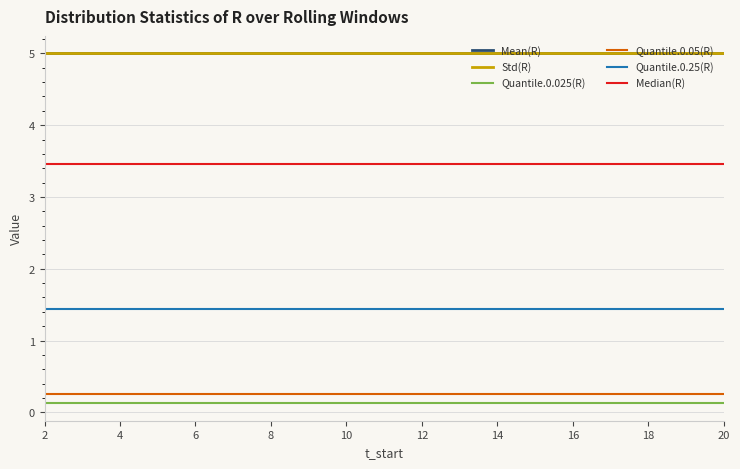

Does the chart display data point markers on the line(s)?

No